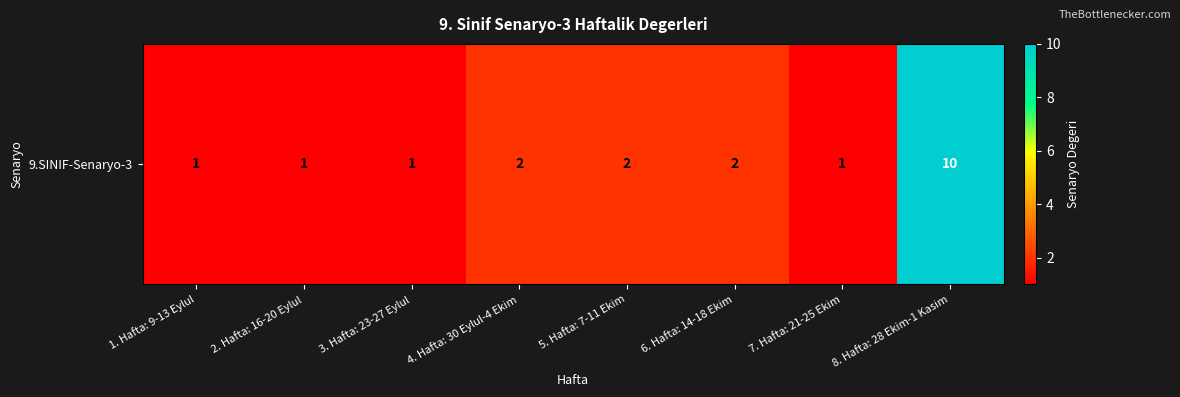

What is the smallest value displayed?

1